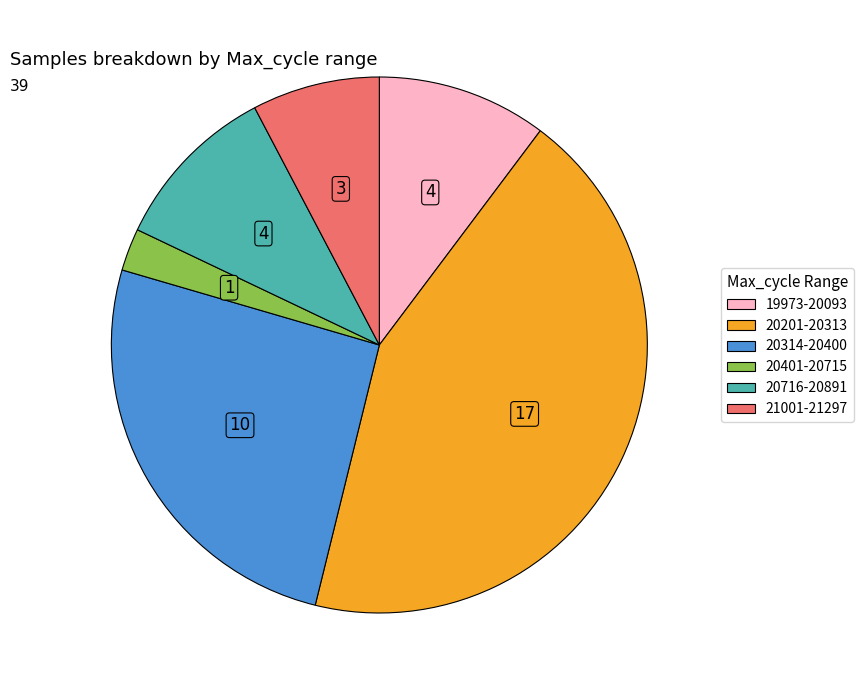

How many slices are in this pie chart?

6